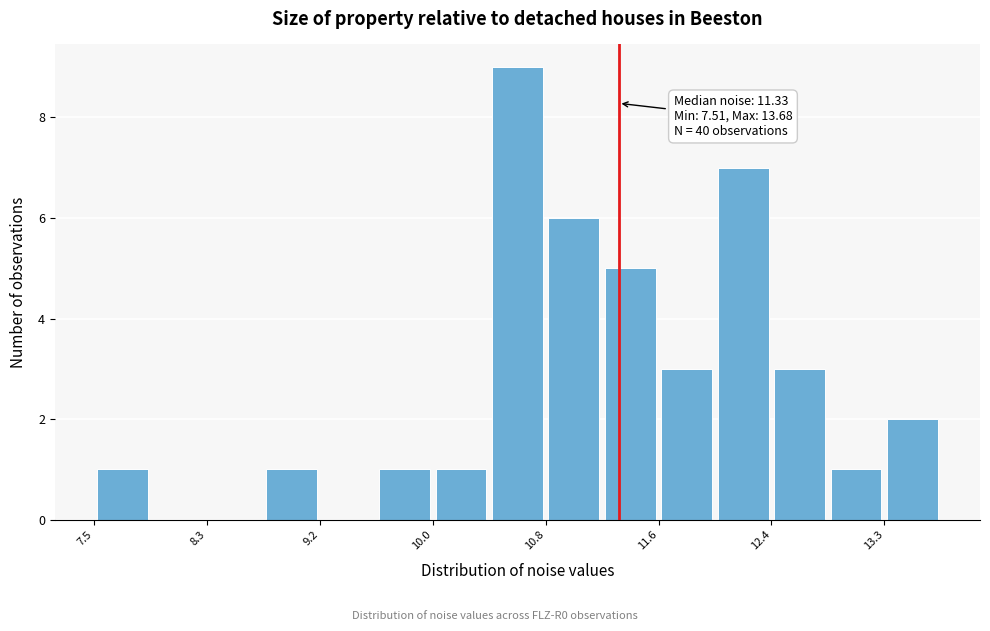

Which range on the x-axis has the tallest bar?

10.4 to 10.8